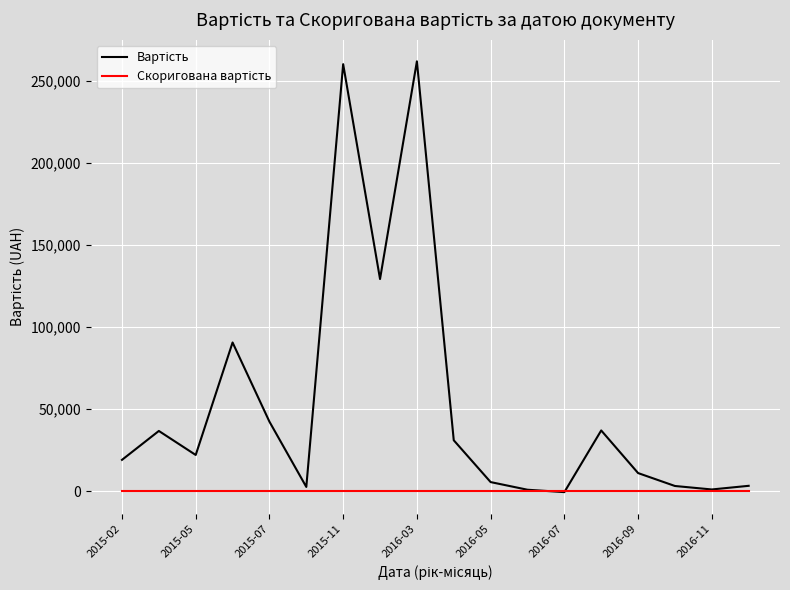

What is the maximum value shown in the chart?

262022.7